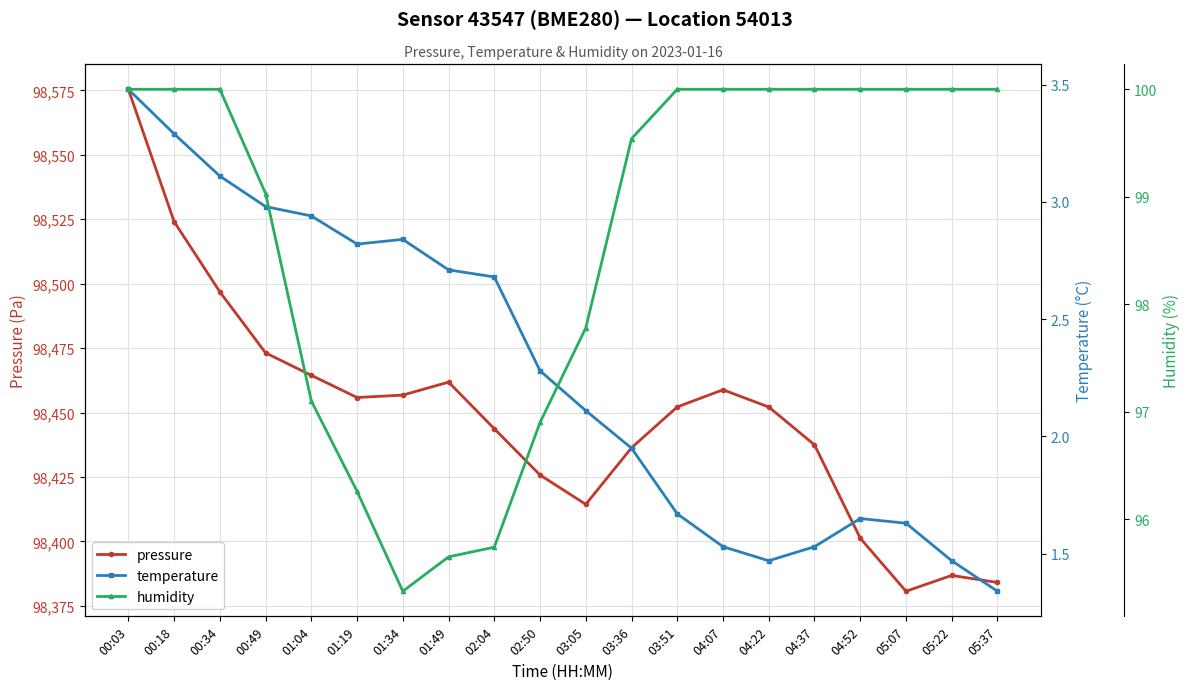

What is the difference between the temperature values at 01:34 and 04:37?

1.3